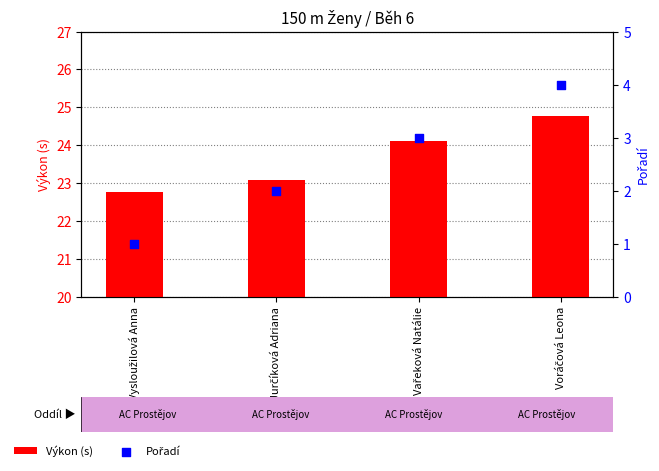

Which series contains the lowest Y value?

Pořadí